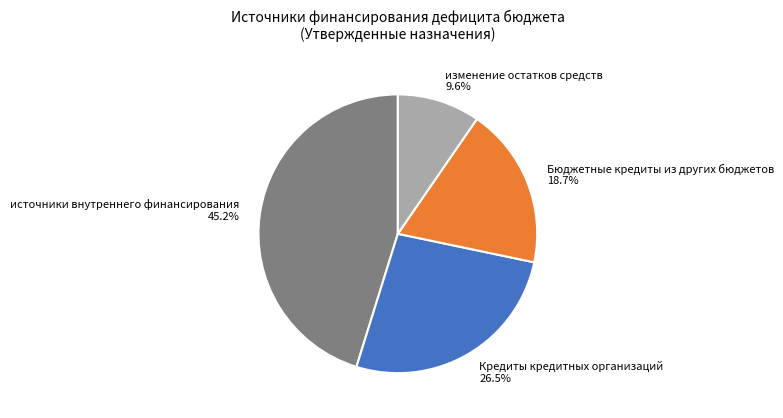

What percentage is the источники внутреннего финансирования slice, to the nearest percent?

45%